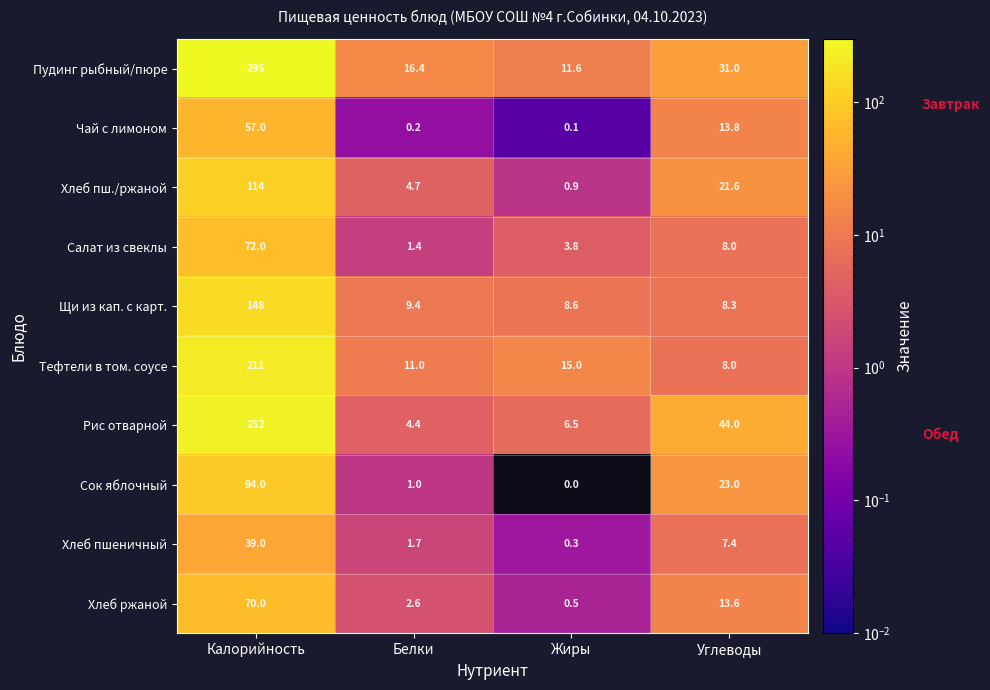

Is it true that Сок яблочный equals 0.0 at Жиры?

True